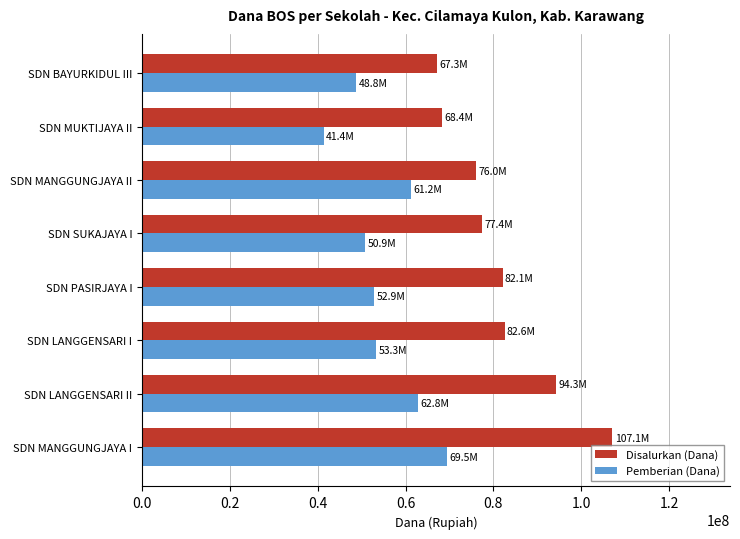

At SDN SUKAJAYA I, list the series in order from largest to smallest.

Disalurkan (Dana), Pemberian (Dana)